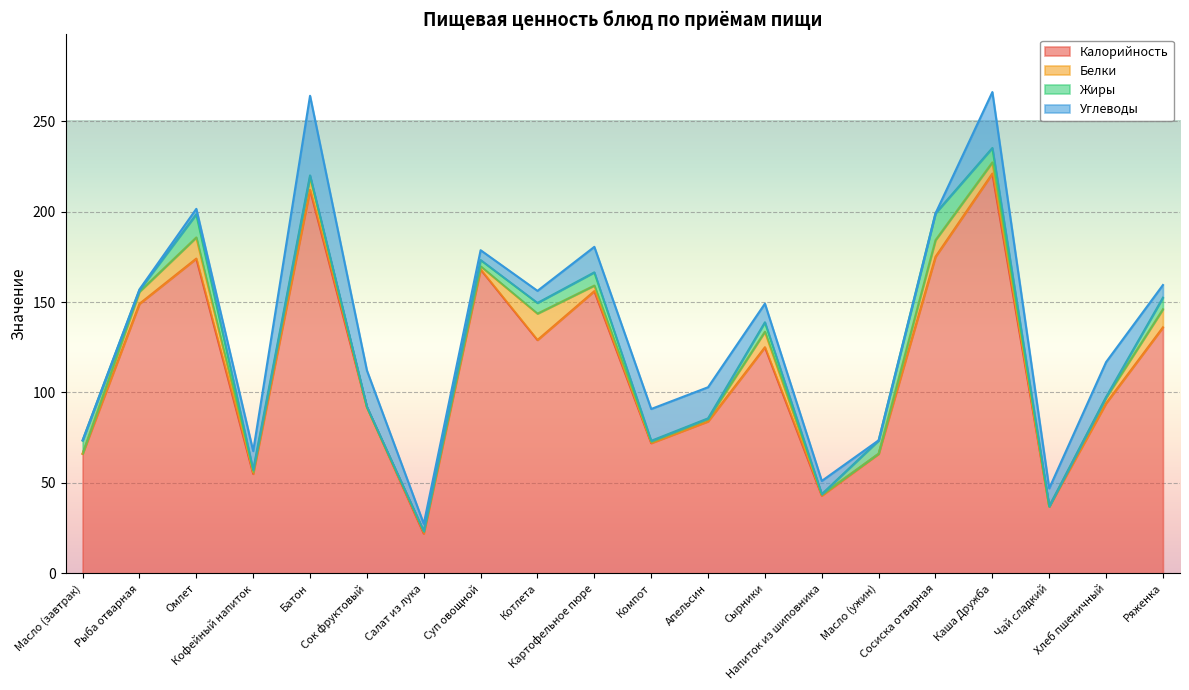

Is the value of Жиры at Каша Дружба greater than the value of Белки at Суп овощной?

Yes